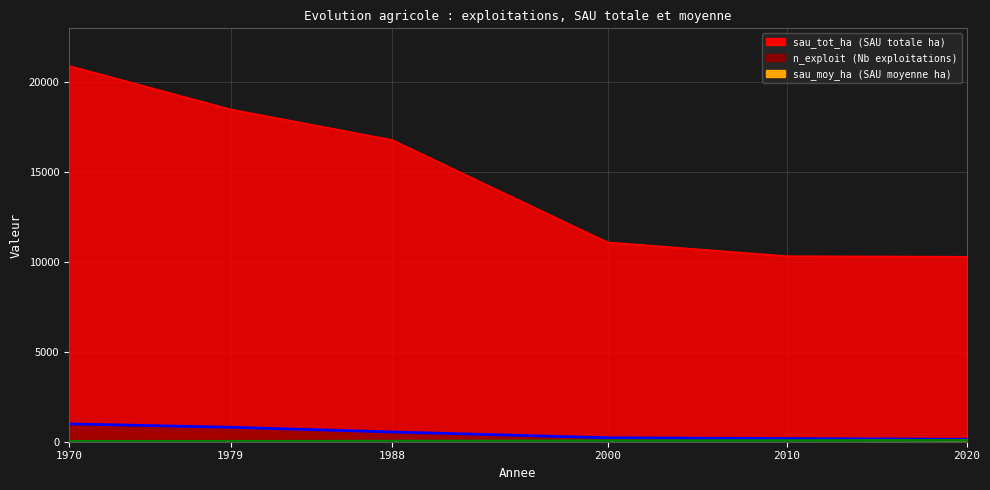

What is the difference between the highest and lowest values at 2000?

11038.9